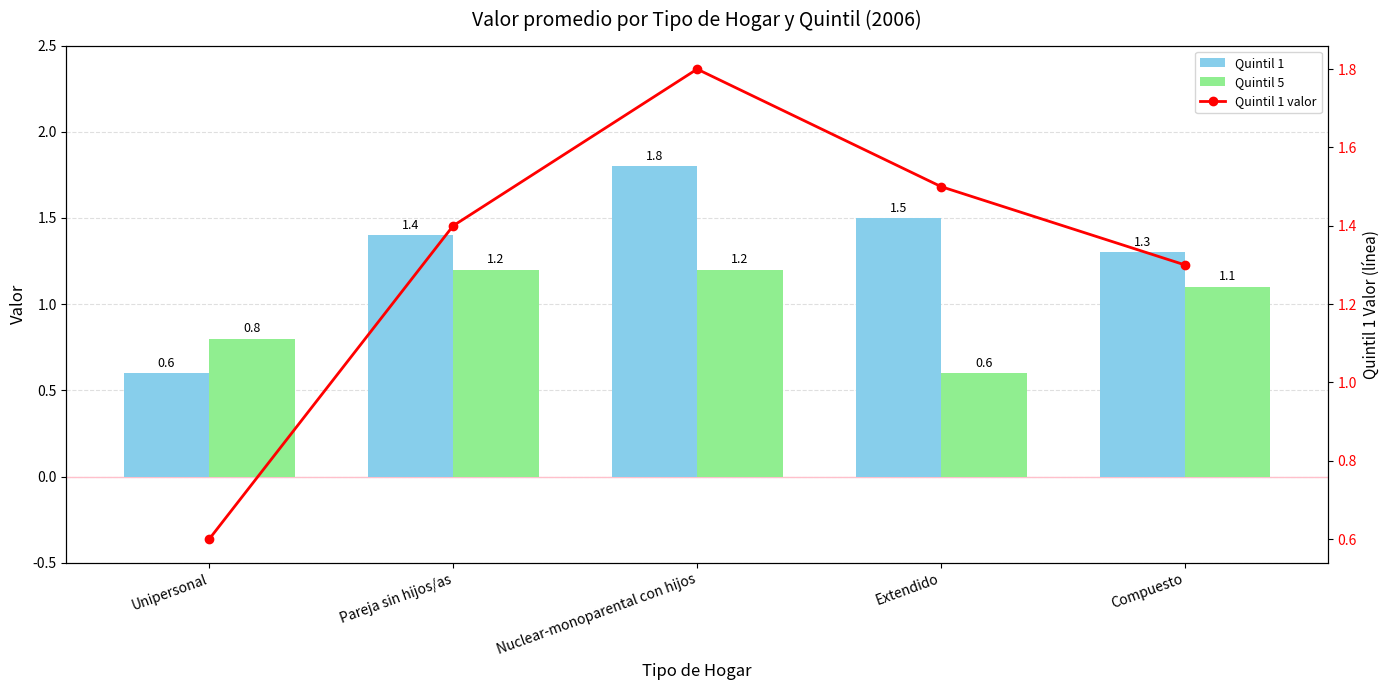

What is the spread (max minus min) of values at Nuclear-monoparental con hijos?

0.6